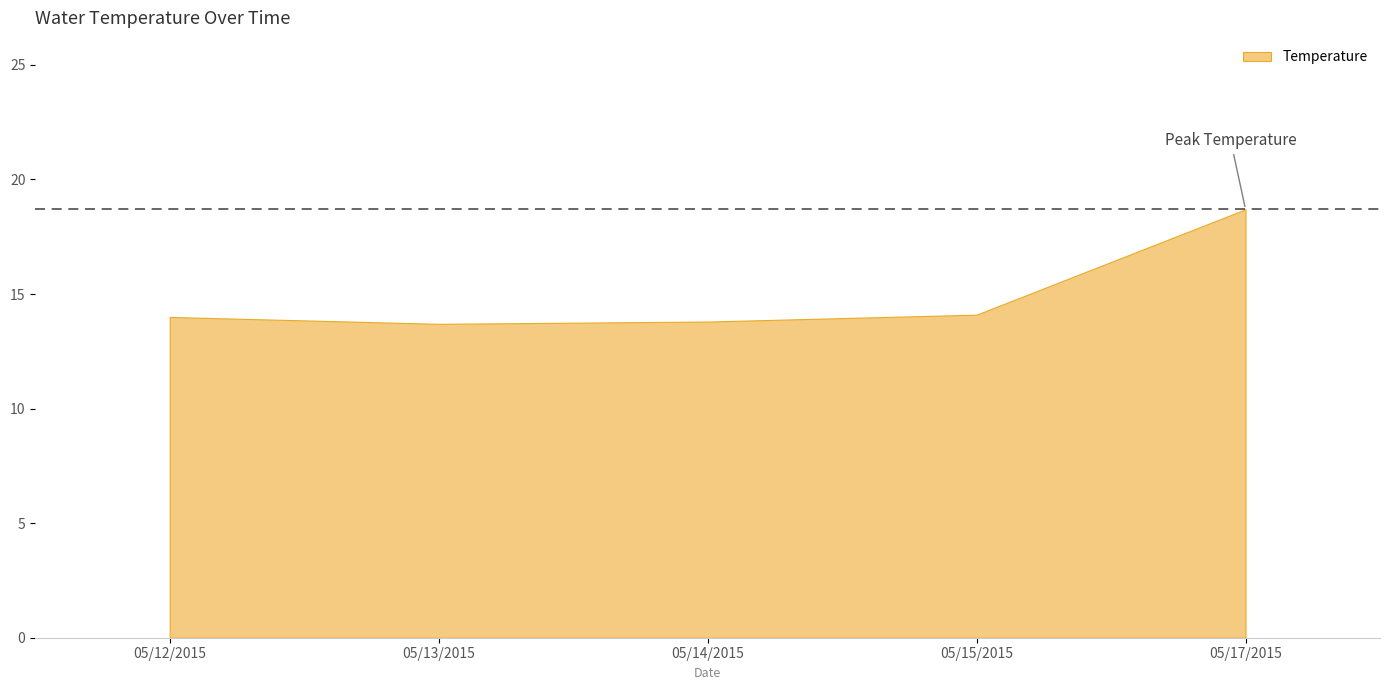

Is it true that the value at 05/12/2015 is 14.0?

True